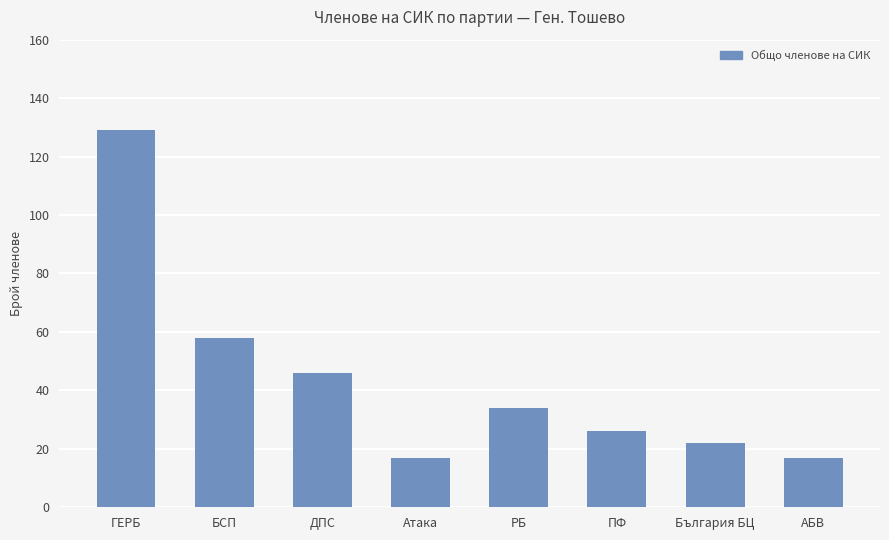

What is the label of the 2nd bar from the right?

България БЦ